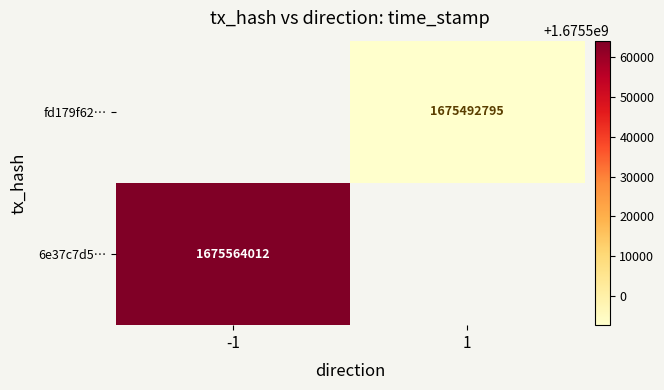

At how many categories does at least one series exceed 1675547550?

1